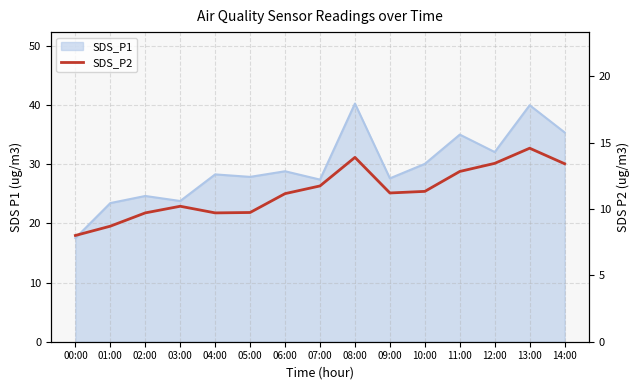

Does the chart have visible grid lines?

Yes